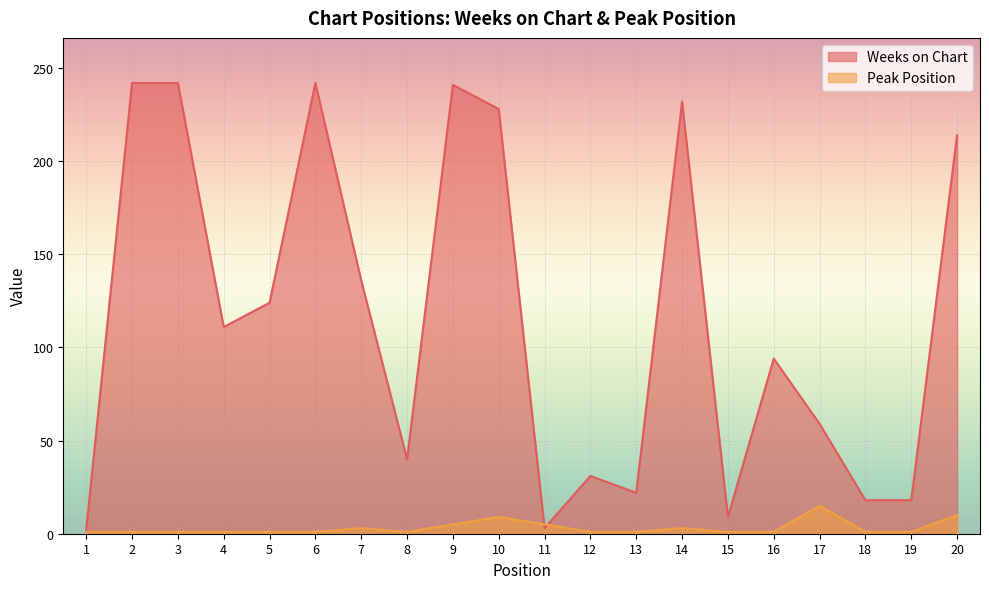

Rank the categories by Peak Position value from lowest to highest.

1, 2, 3, 4, 5, 6, 8, 12, 13, 15, 16, 18, 19, 7, 14, 9, 11, 10, 20, 17